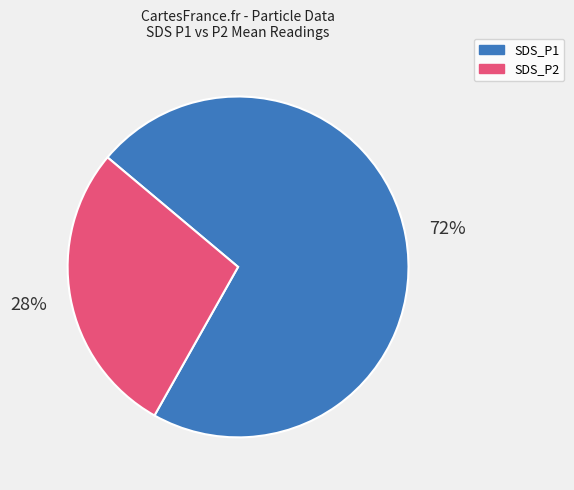

Rank the categories by value from highest to lowest.

SDS_P1, SDS_P2